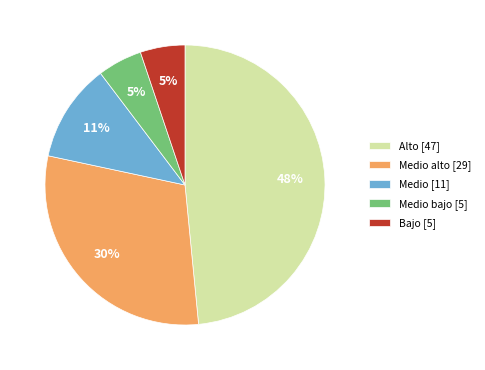

Between Medio bajo [5] and Medio [11], which is larger?

Medio [11]